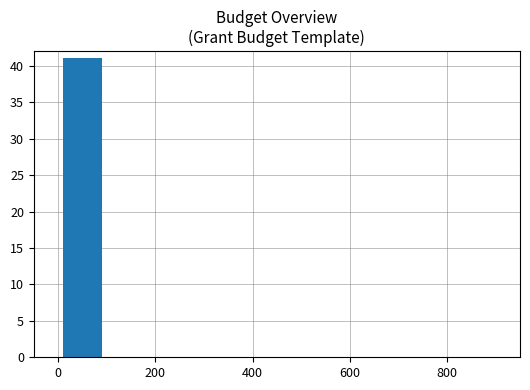

Reading left to right, extract all data points from this chart.

41	0	0	0	0	0	0	0	0